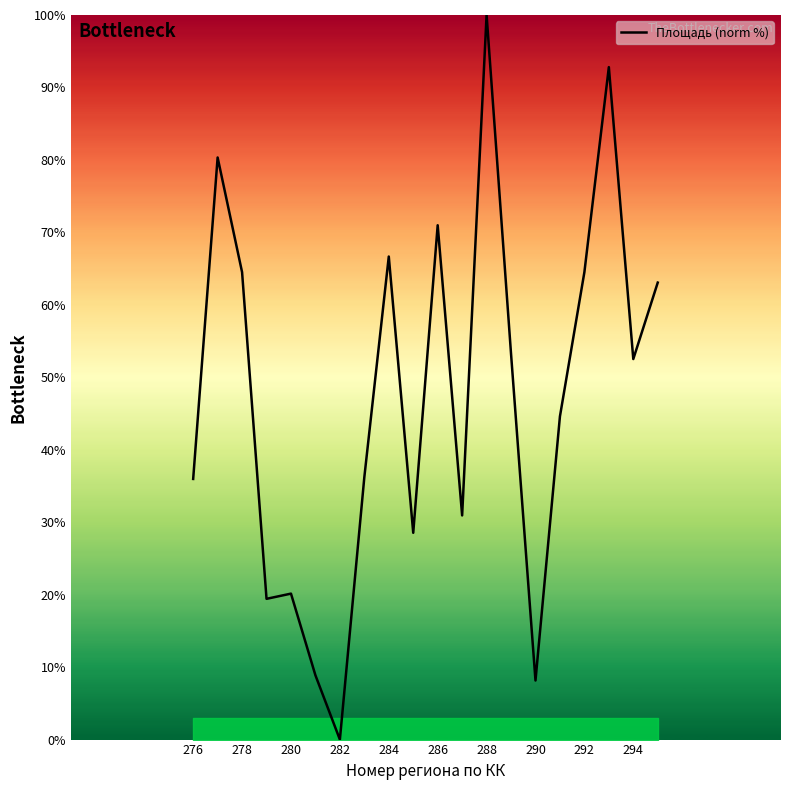

What is the difference between the second highest and second lowest values?

84.7